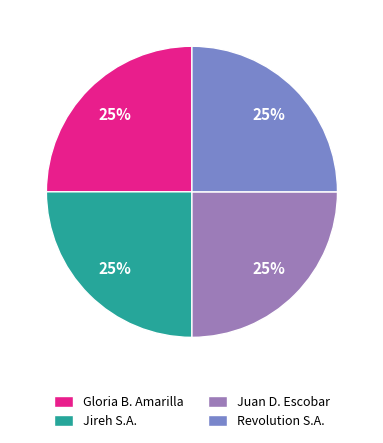

Is Jireh S.A. the majority of the pie?

No